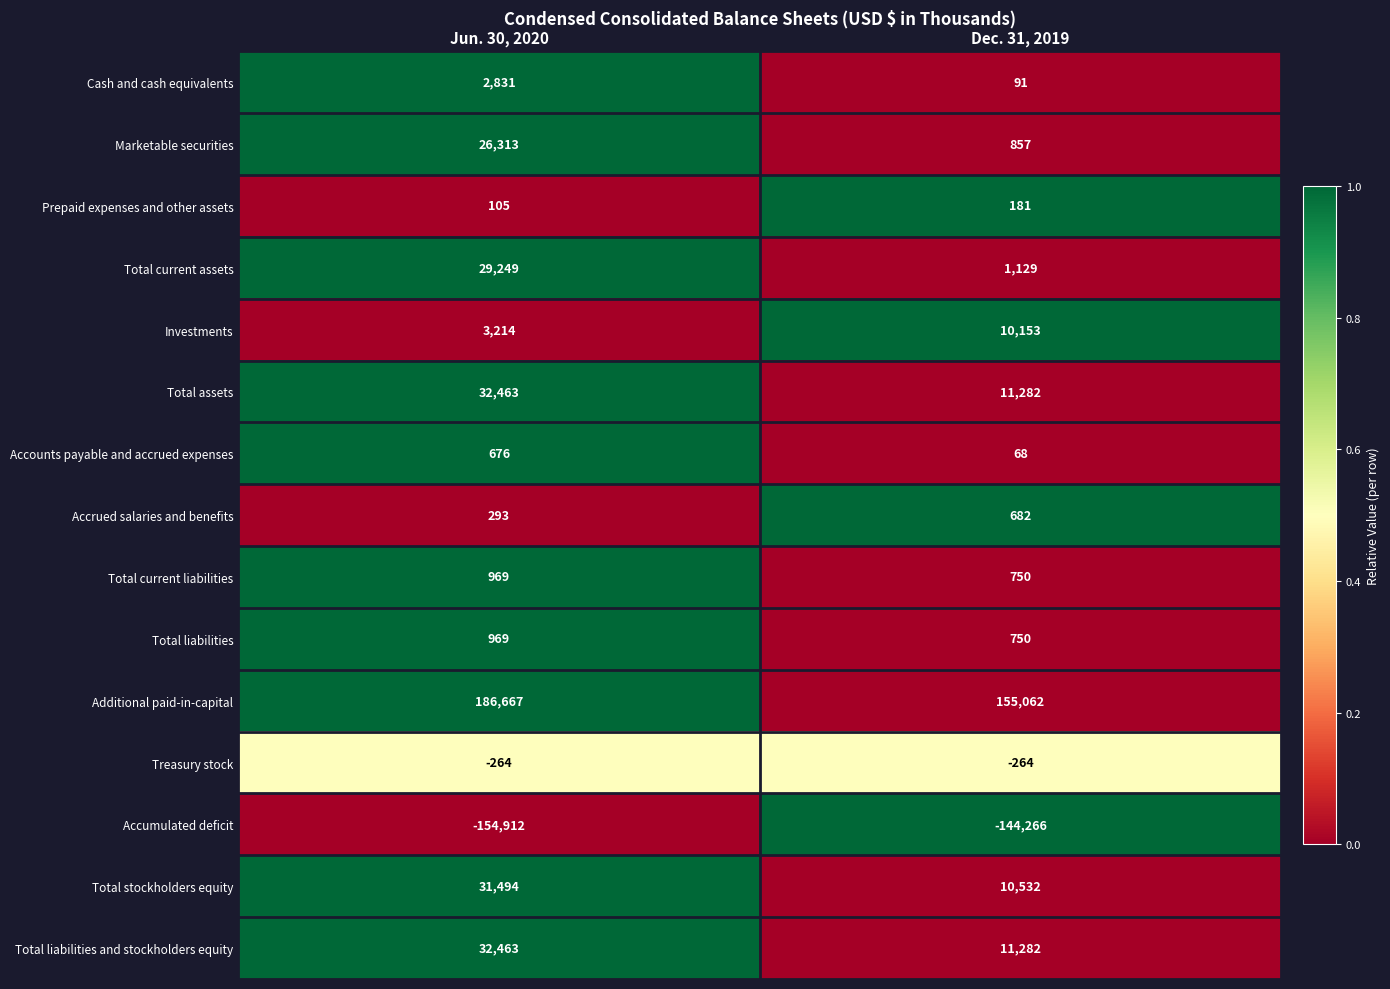

At how many categories does at least one series exceed 0?

2